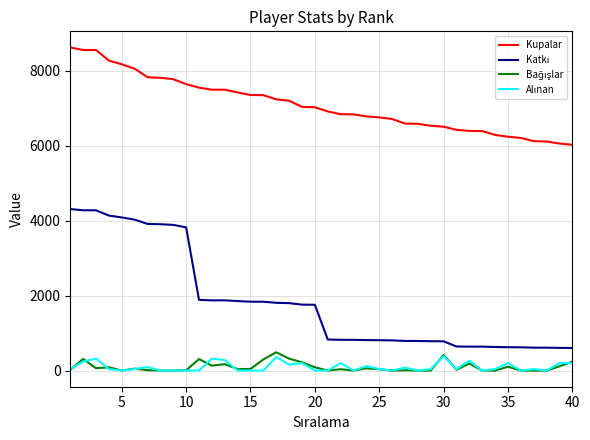

Which series has the largest total across all categories?

Kupalar